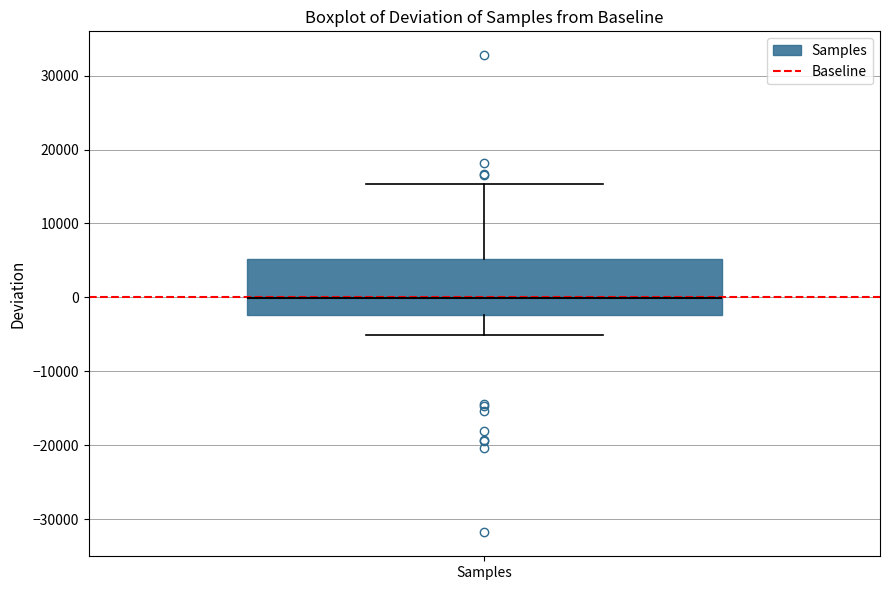

Transcribe this box plot: give where the median line is, the range the box spans, and where the two whiskers end, as read against the y-axis. The values are not printed on the chart, so give them approximately, as read against the axis.

median 0, box -2000 to 5000, whiskers -5000 to 15000